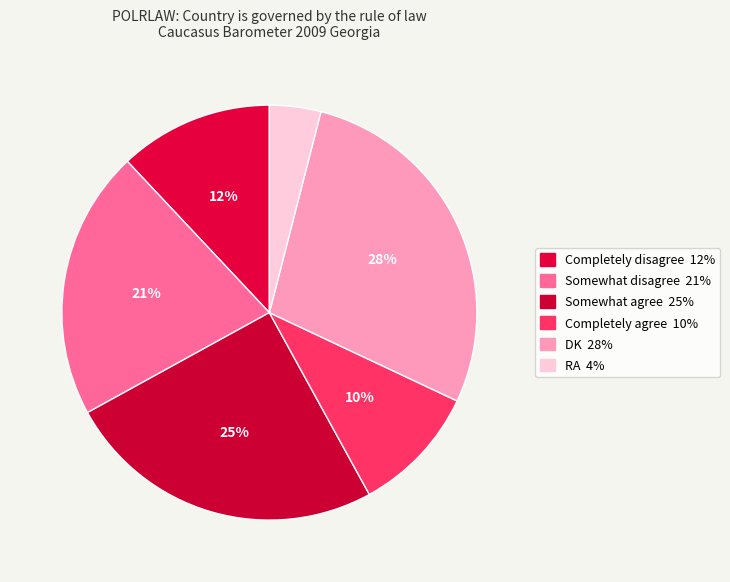

What is the total percentage of RA and Completely disagree?

16.0%